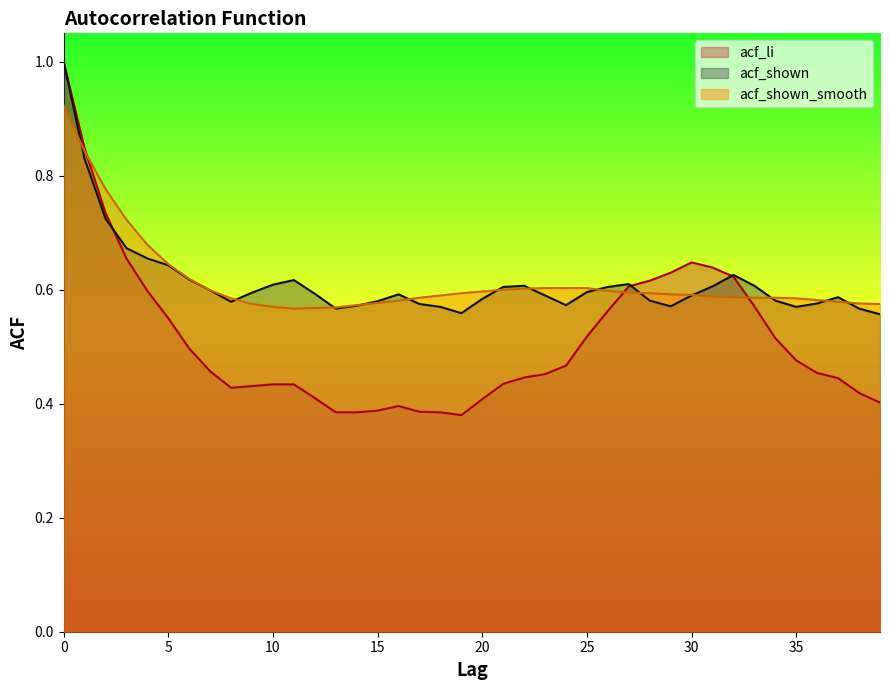

True or false: acf_li has more than 2 points higher than both neighbors.

False